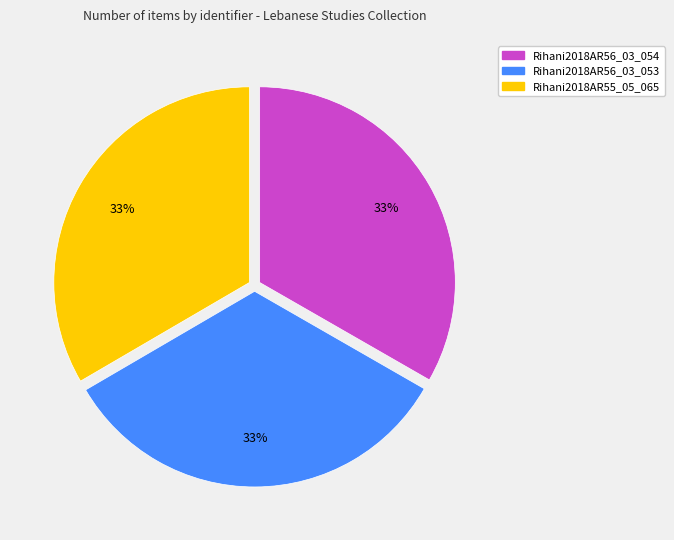

Approximately how many times larger is the value at Rihani2018AR55_05_065 compared to Rihani2018AR56_03_053?

1.0